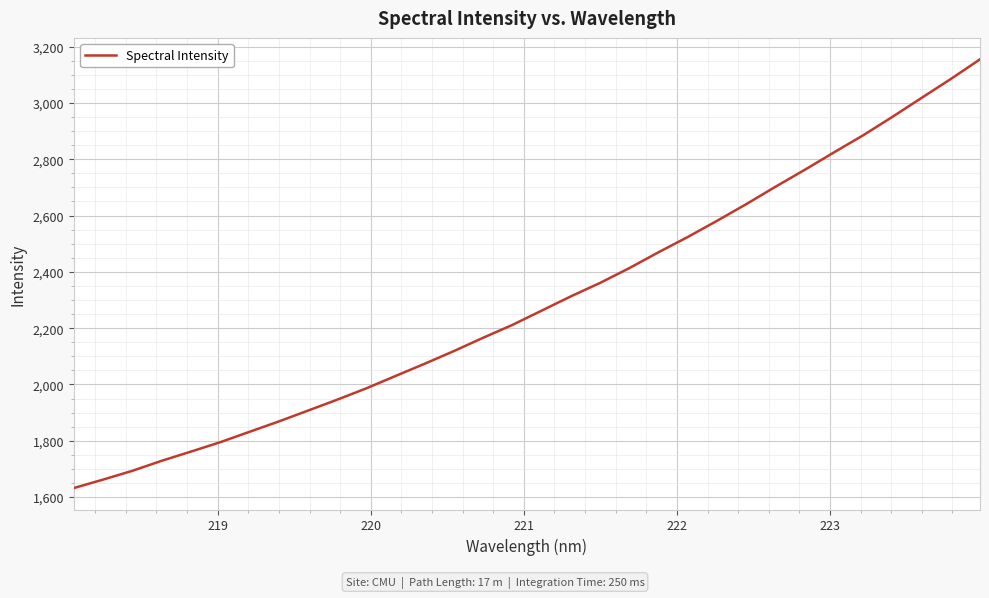

What is the minimum value shown in the chart?

1632.1